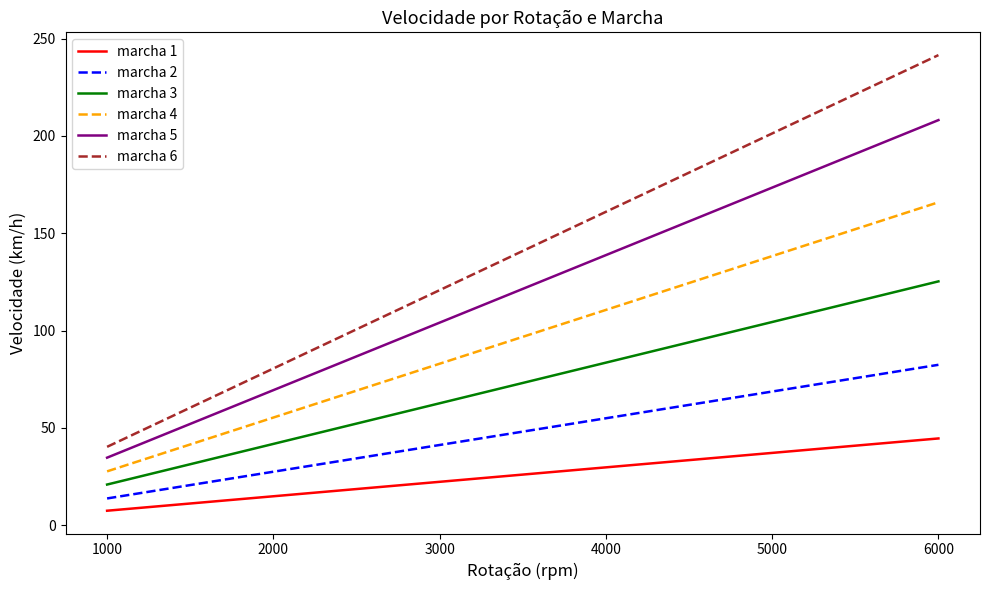

True or false: marcha 4 and marcha 3 intersect in this chart.

False